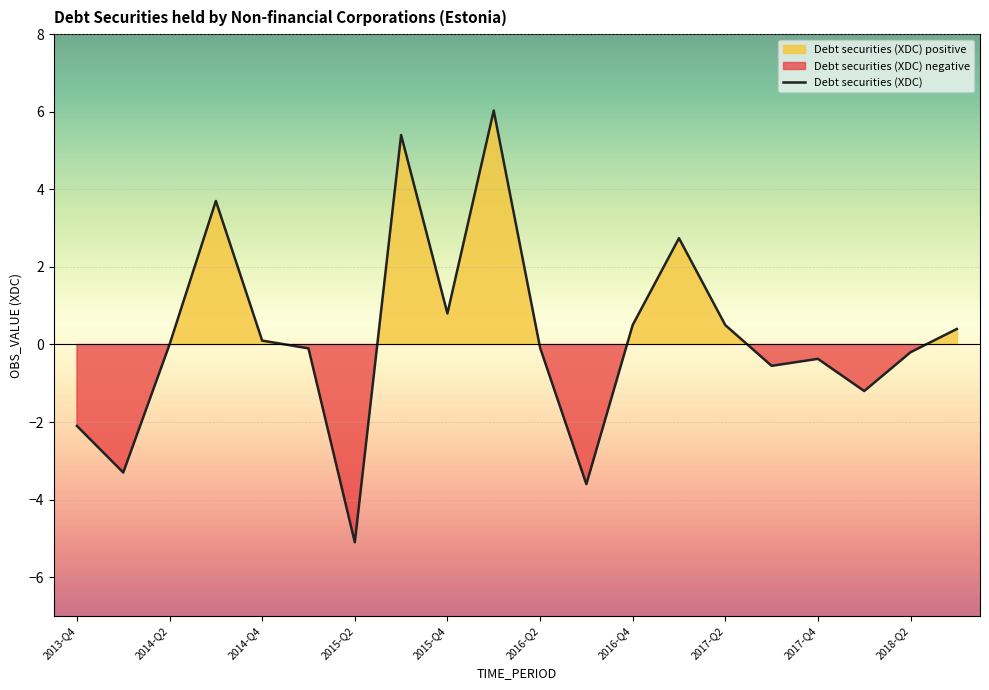

What is the sum of all values?

3.6